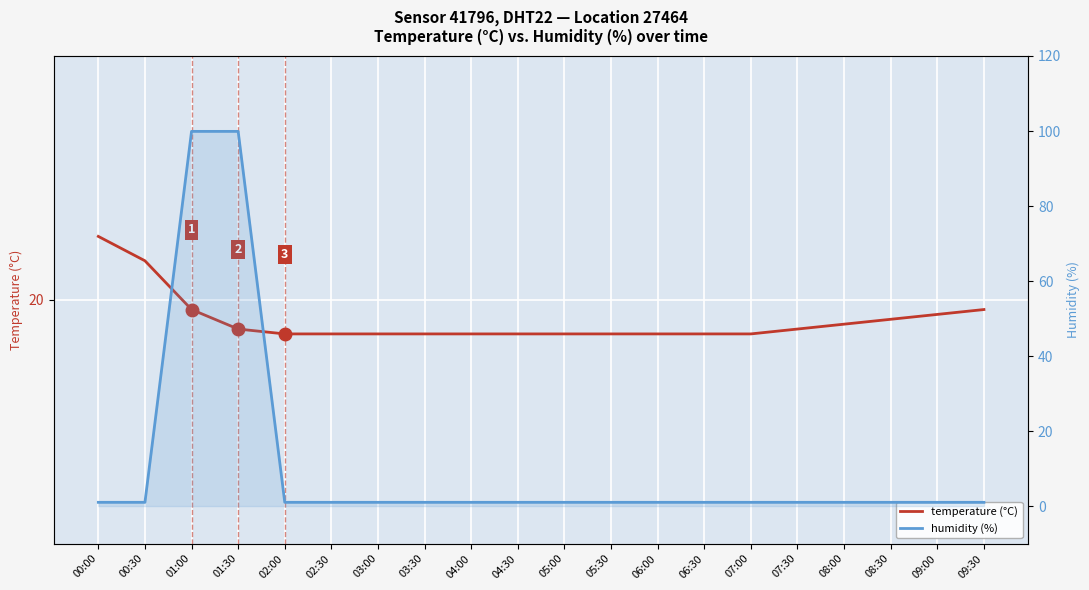

What is the smallest value displayed?

1.0